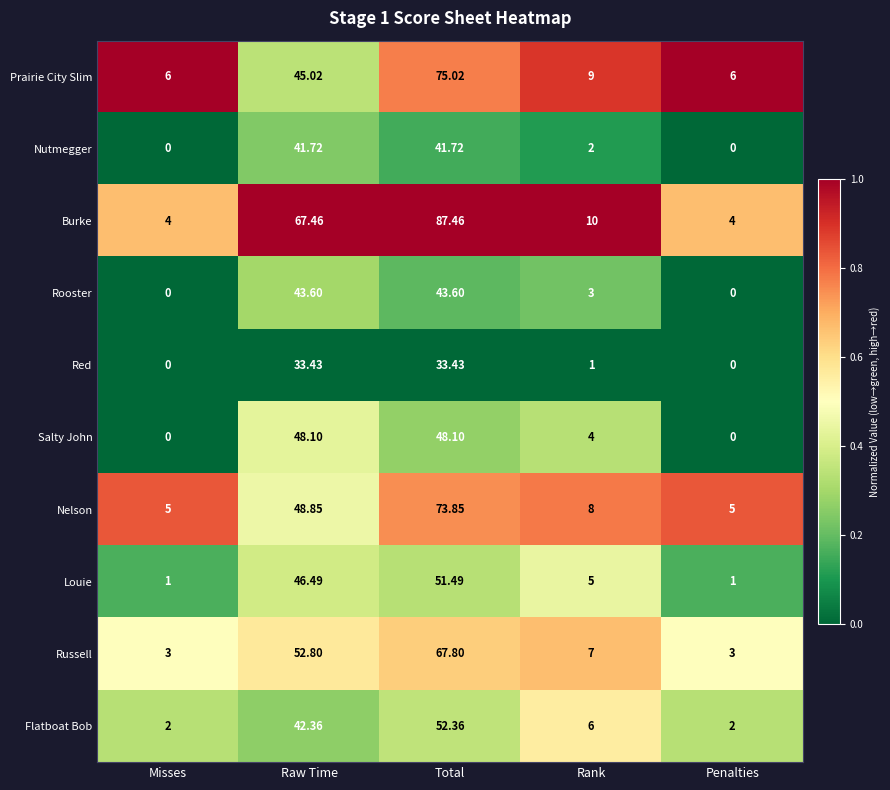

Where is Red nearest to the value 16?

Rank